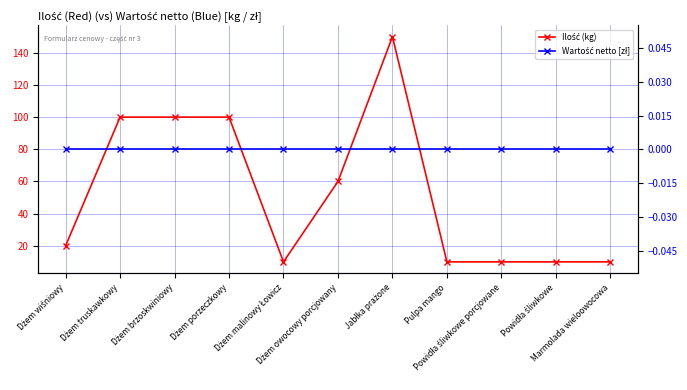

Where is the first local minimum for Ilość (kg)?

Dżem malinowy Łowicz